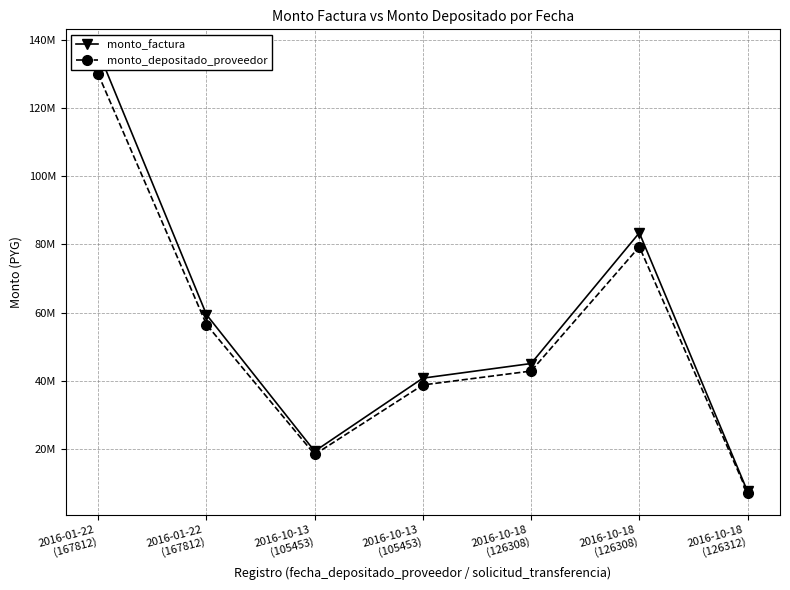

What is the sum of the monto_depositado_proveedor values at 2016-01-22
(167812) and 2016-10-18
(126308)?

172760112